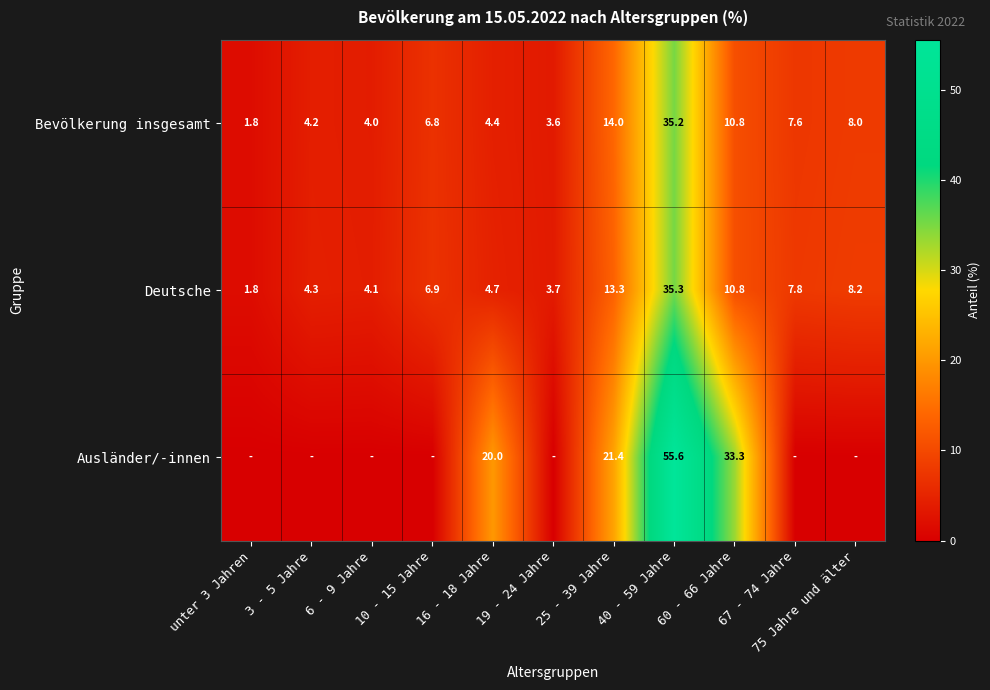

True or false: Bevölkerung insgesamt has a value of 4.2 at 3 - 5 Jahre.

True